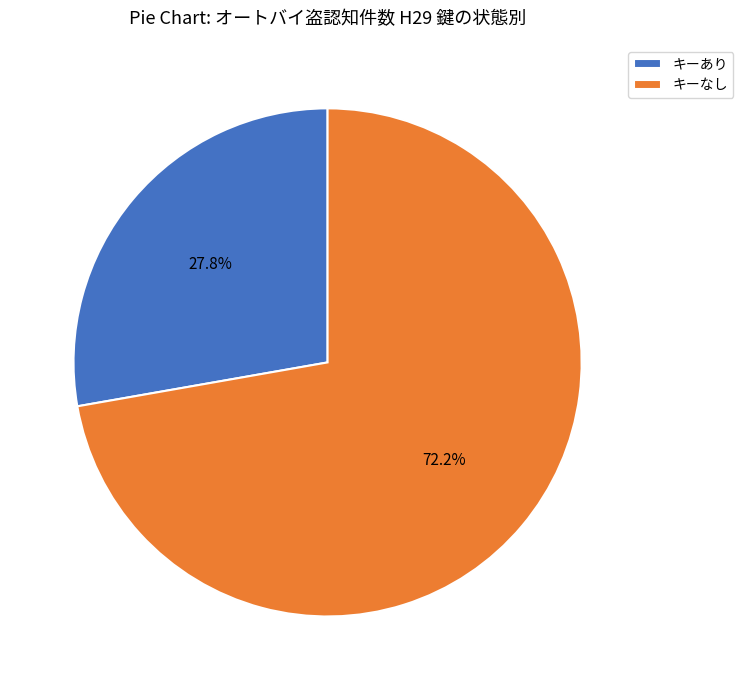

What is the smallest slice in the pie chart?

キーあり